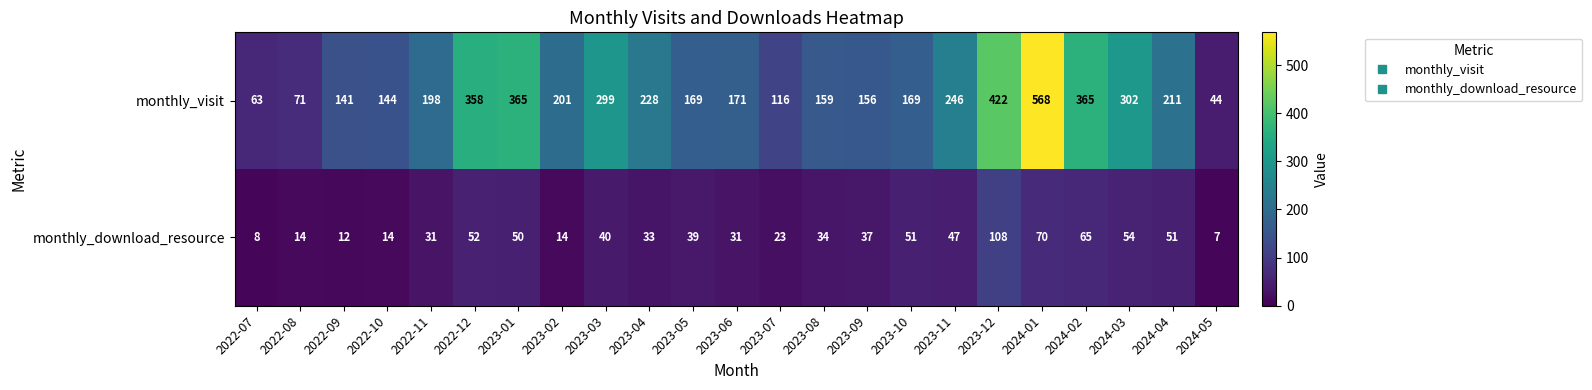

Is the value of monthly_visit at 2022-09 greater than the value of monthly_download_resource at 2023-04?

Yes